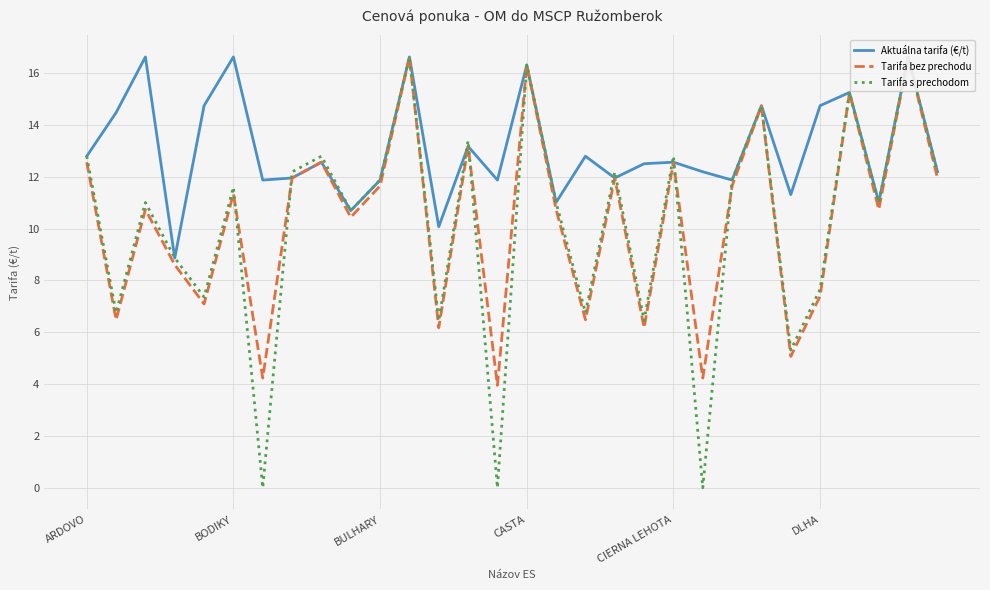

What is the maximum value shown in the chart?

16.6